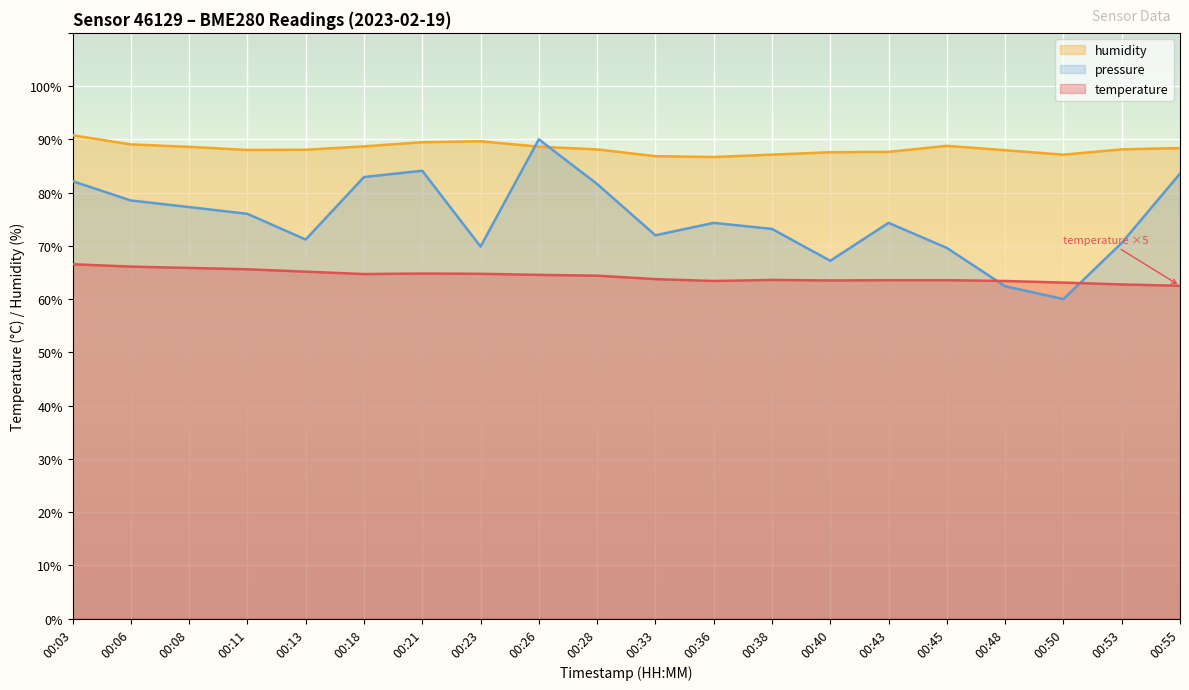

How many times do pressure_norm and humidity cross each other?

2